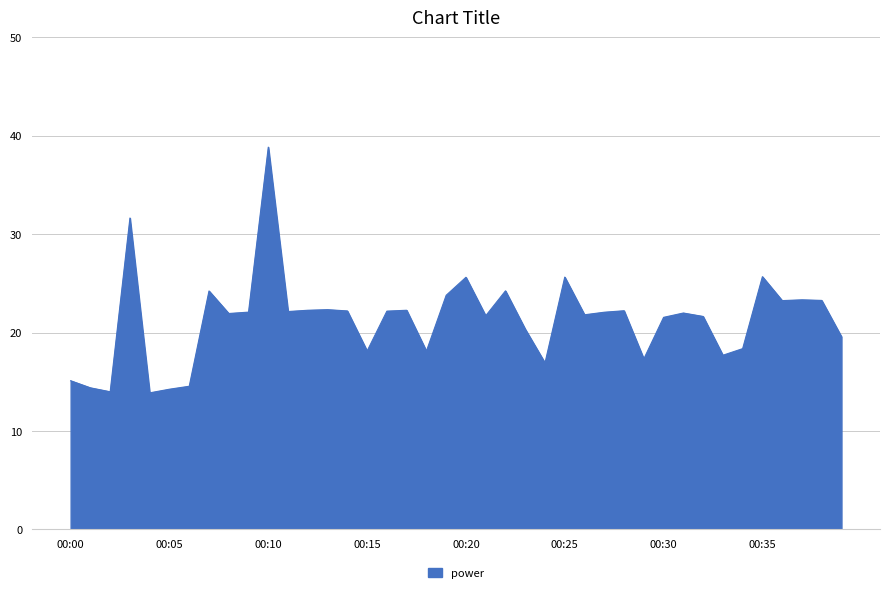

What is the greatest value displayed?

38.8